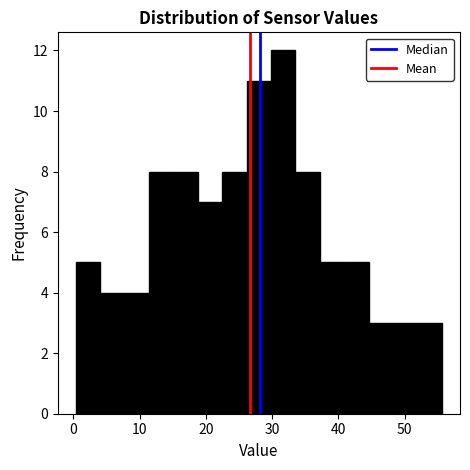

Read against the x-axis, roughly where is the centre of the tallest bar?

32